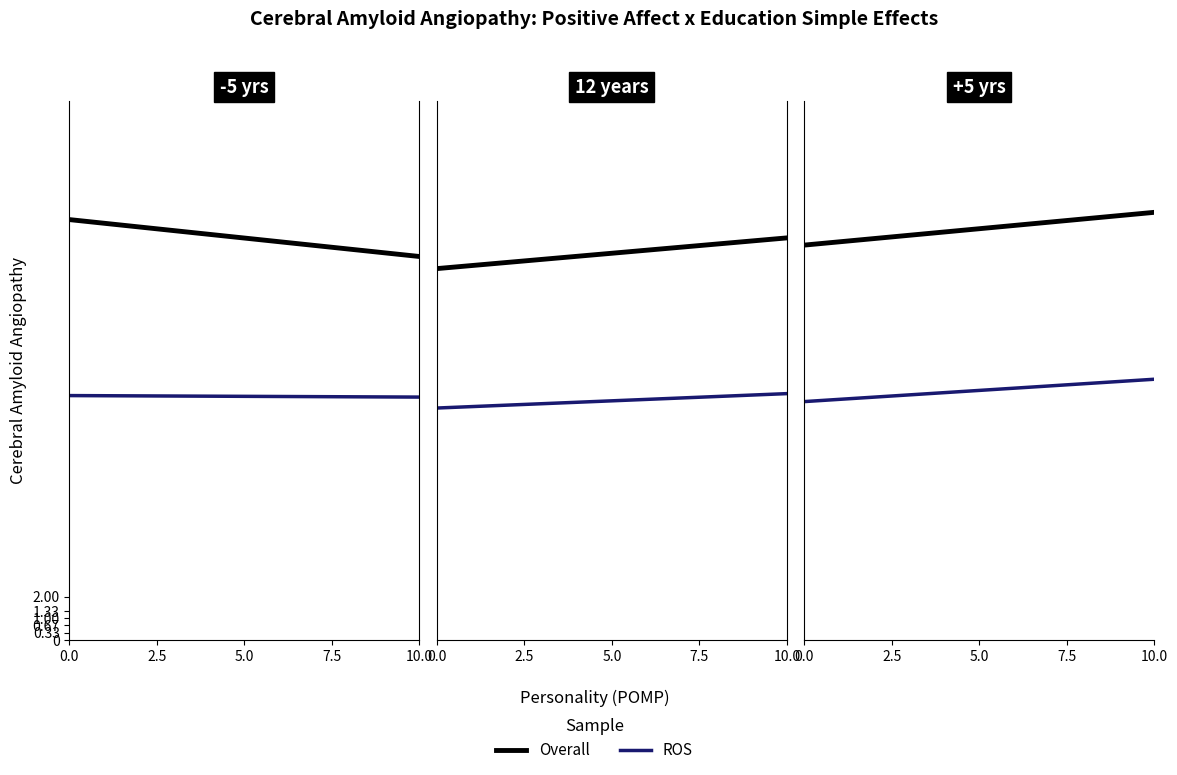

Rank the series at 10.0 from lowest to highest value.

P2 (ROS), P1 (Overall)